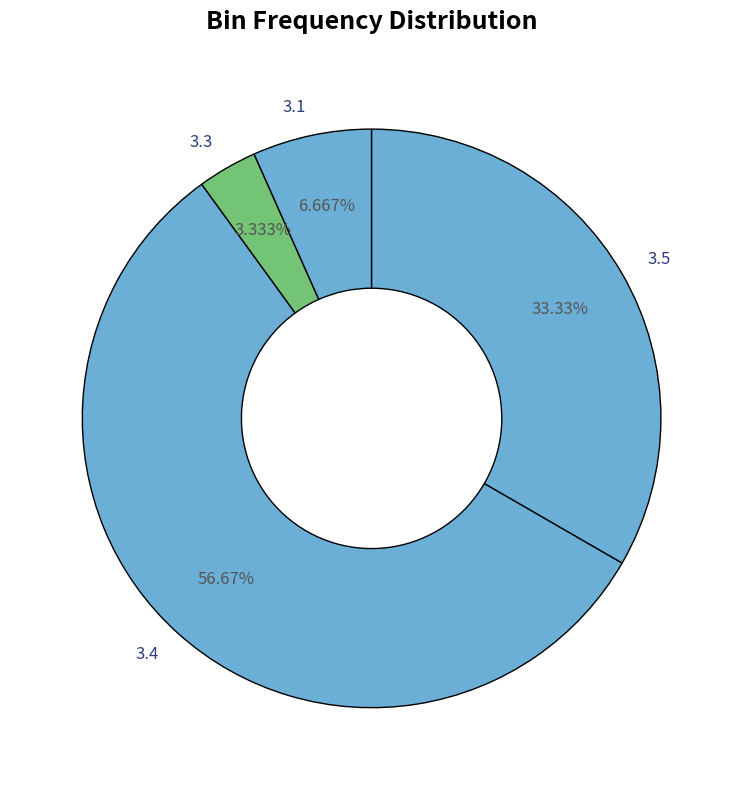

Does any single category account for the majority?

Yes